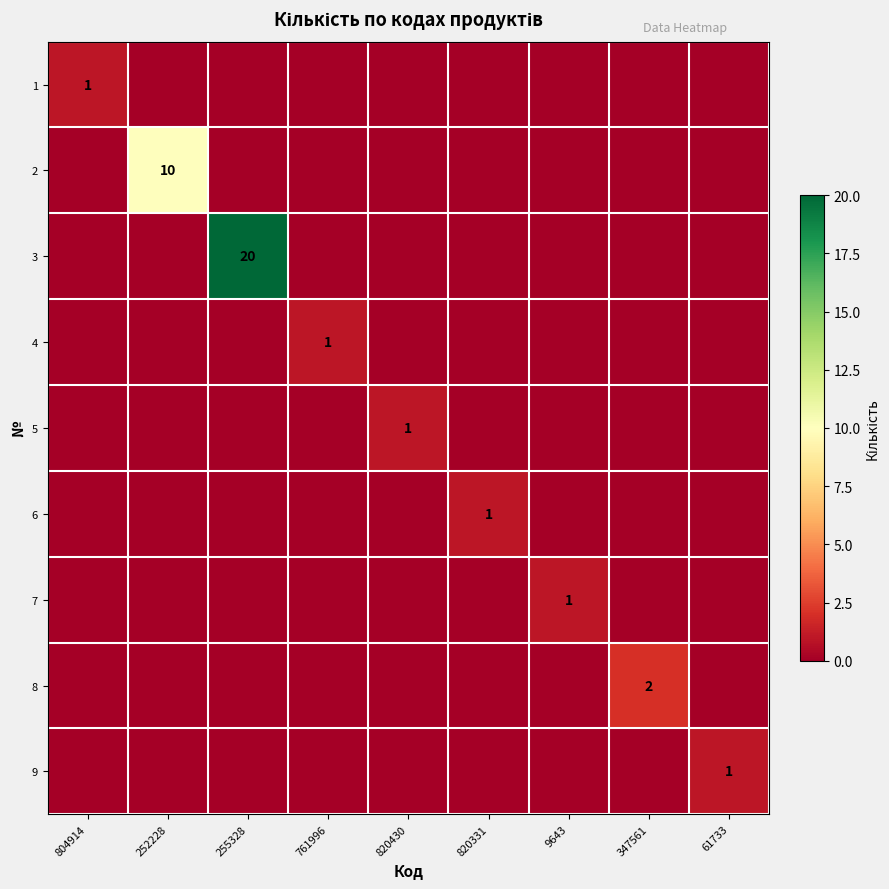

The 7 series shows 1 at 9643. True or false?

True